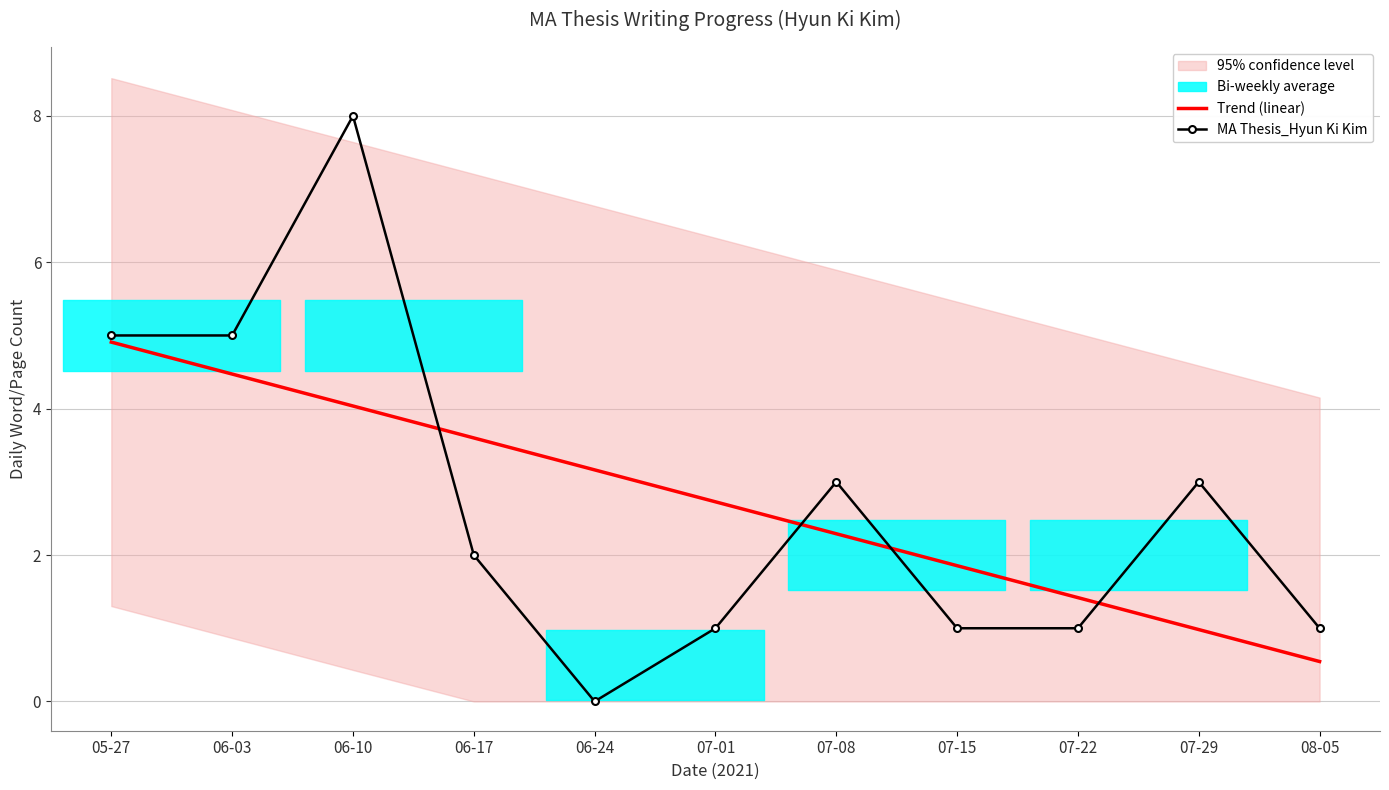

At which label does MA Thesis_Hyun Ki Kim first exceed 2?

05-27